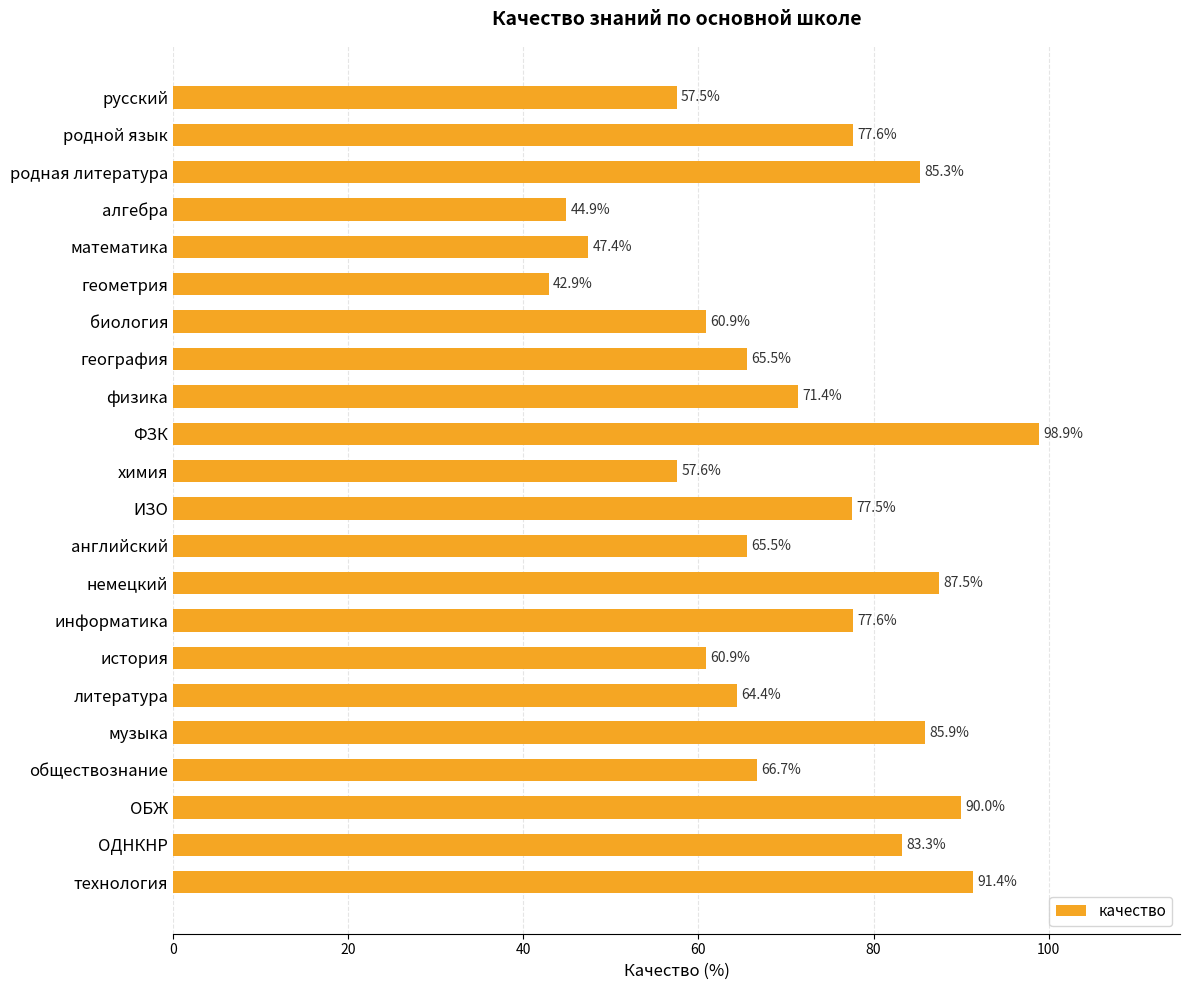

Are the bars grouped side by side (vs. stacked)?

No